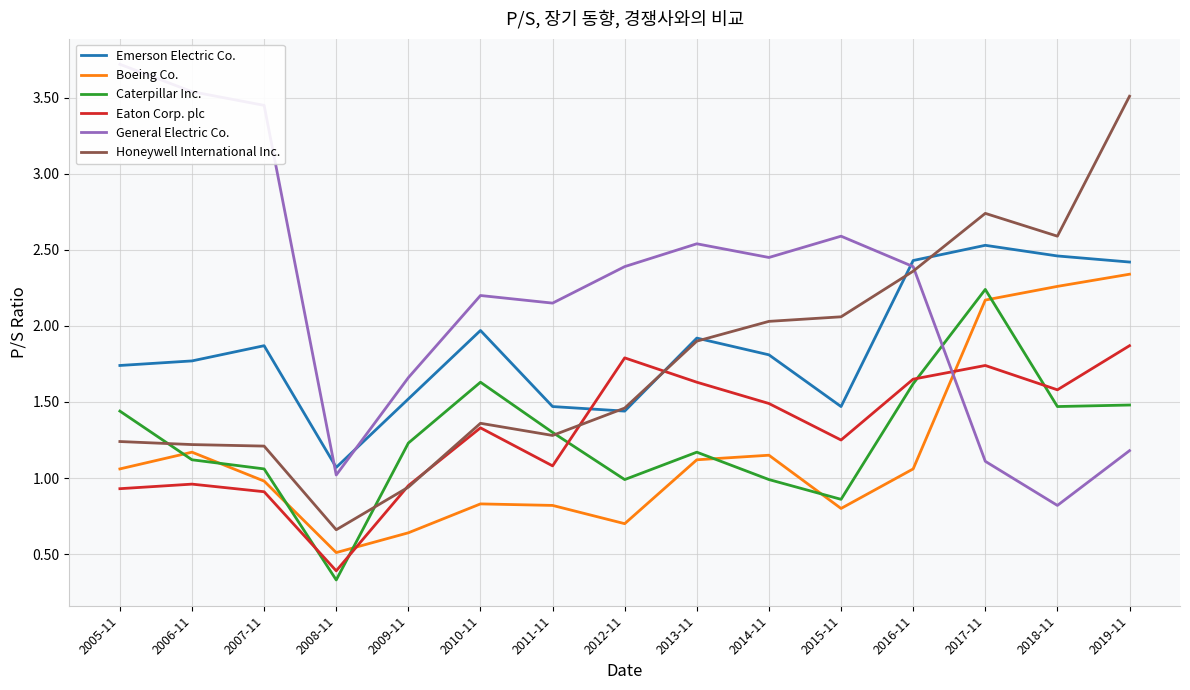

What is the average value of the Eaton Corp. plc series?

1.3